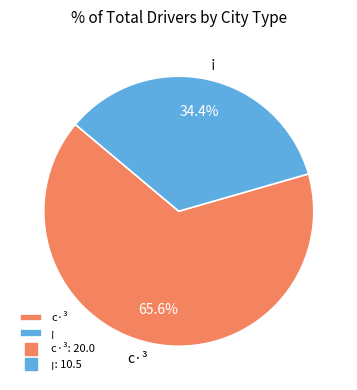

Which category has the smallest portion of the pie?

¡